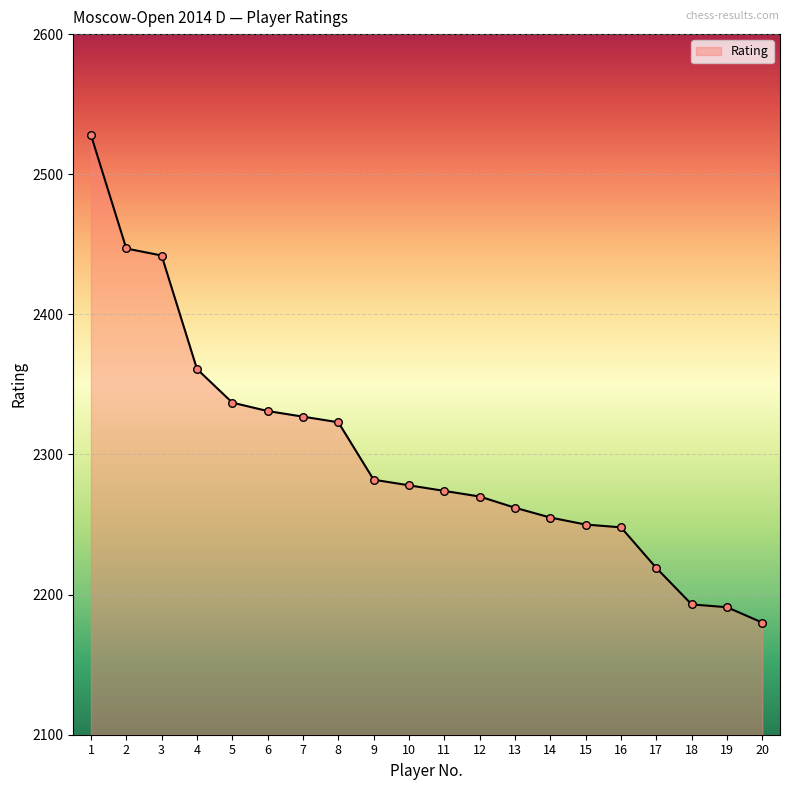

Which has a higher value, 20 or 13?

13